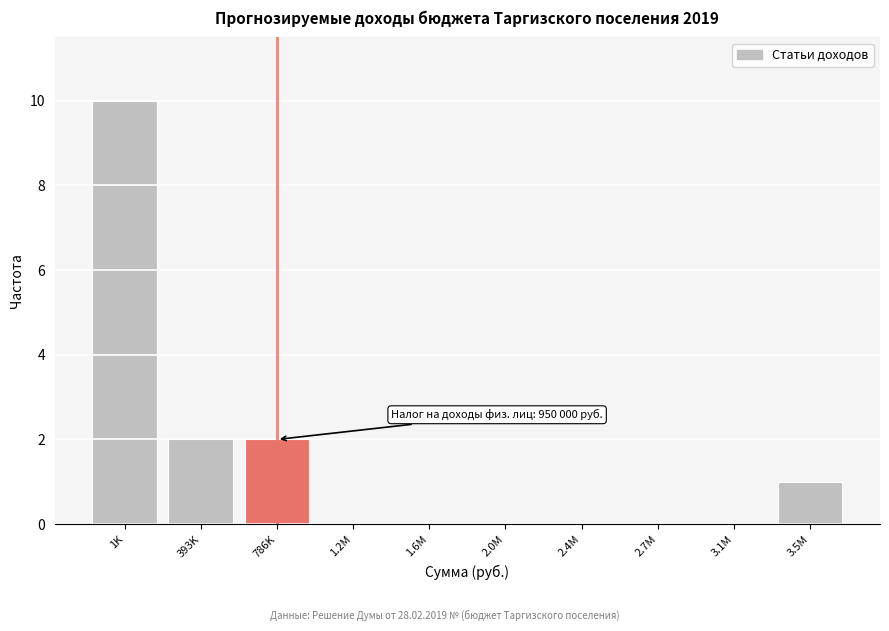

Reading left to right, what are all the values shown in this chart?

1K=10	393K=2	786K=2	1.2M=0	1.6M=0	2.0M=0	2.4M=0	2.7M=0	3.1M=0	3.5M=1